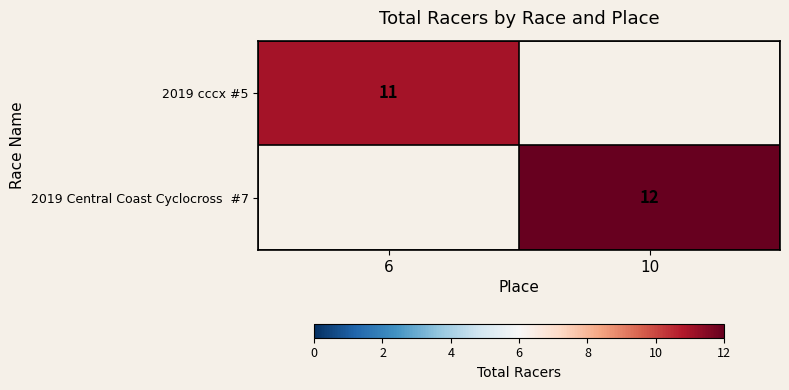

The value of 2019 cccx #5 at 6 is 18. True or false?

False